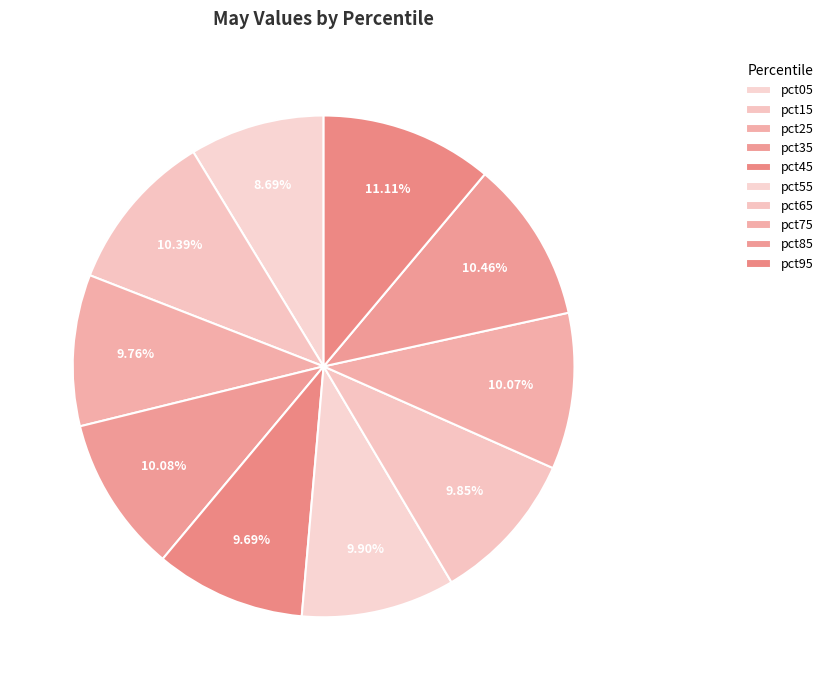

Which category has the biggest portion of the pie?

pct95